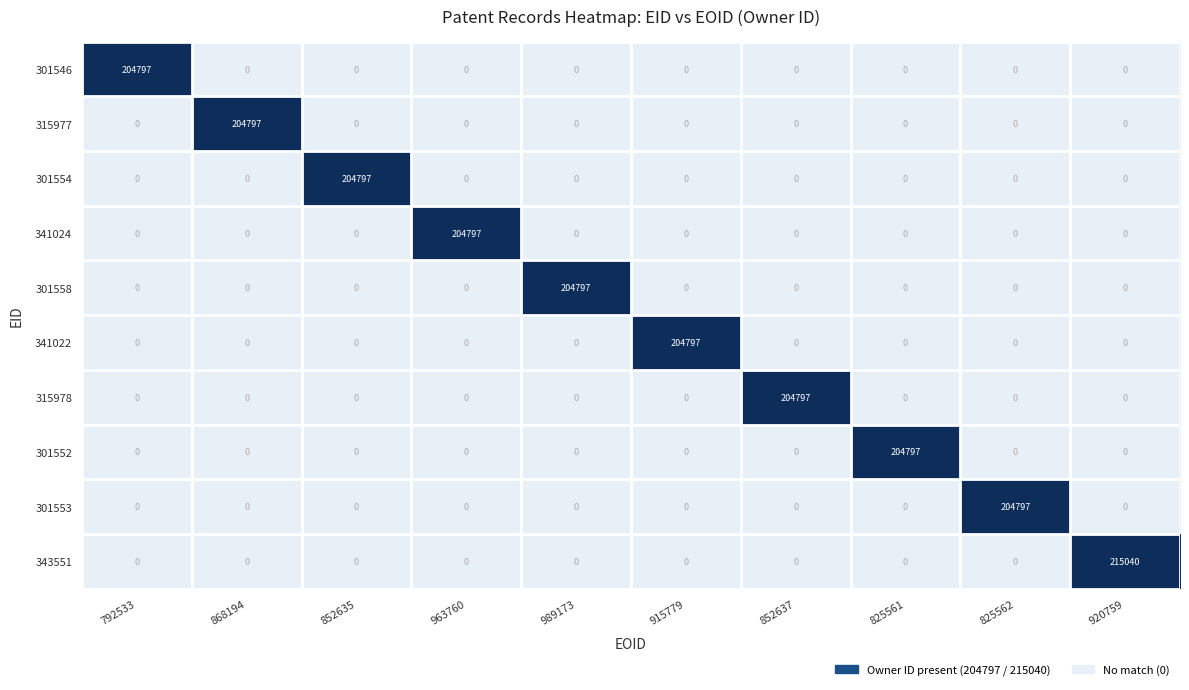

What is the total value across all series at 920759?

215040